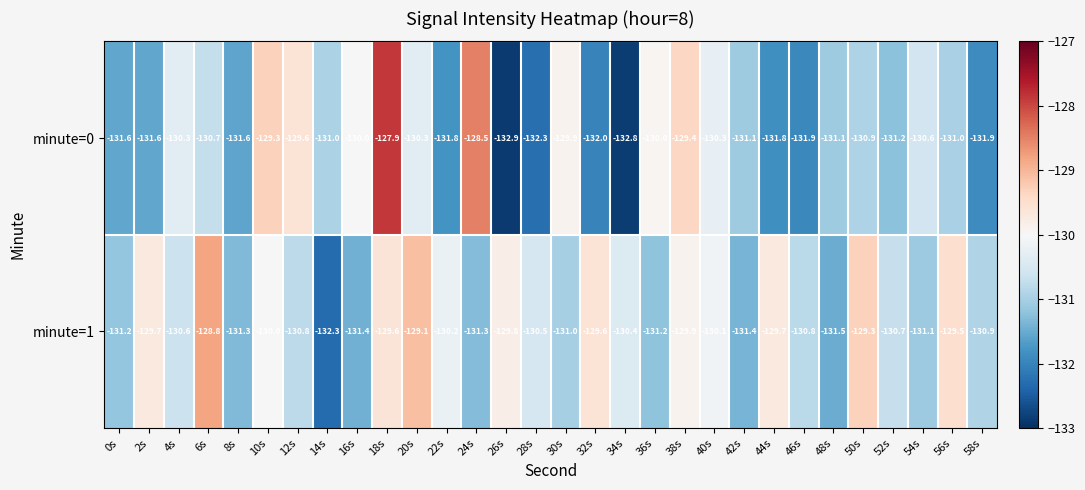

What is the difference between the second highest and minimum values in the minute=1 series?

3.2